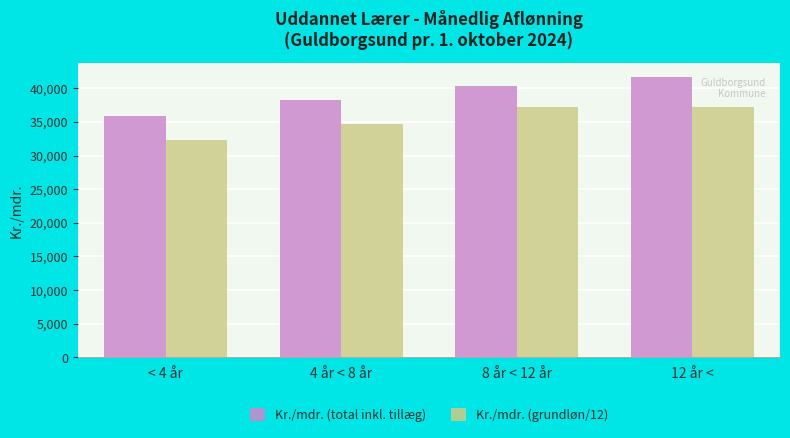

Is the value of Kr./mdr. (grundløn/12) at < 4 år greater than the value of Kr./mdr. (total inkl. tillæg) at 8 år < 12 år?

No